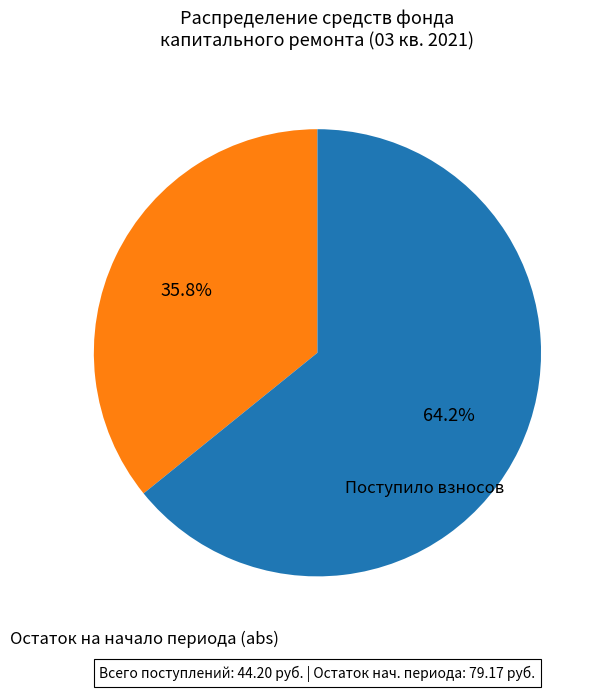

Is there any slice that represents more than half of the pie?

Yes